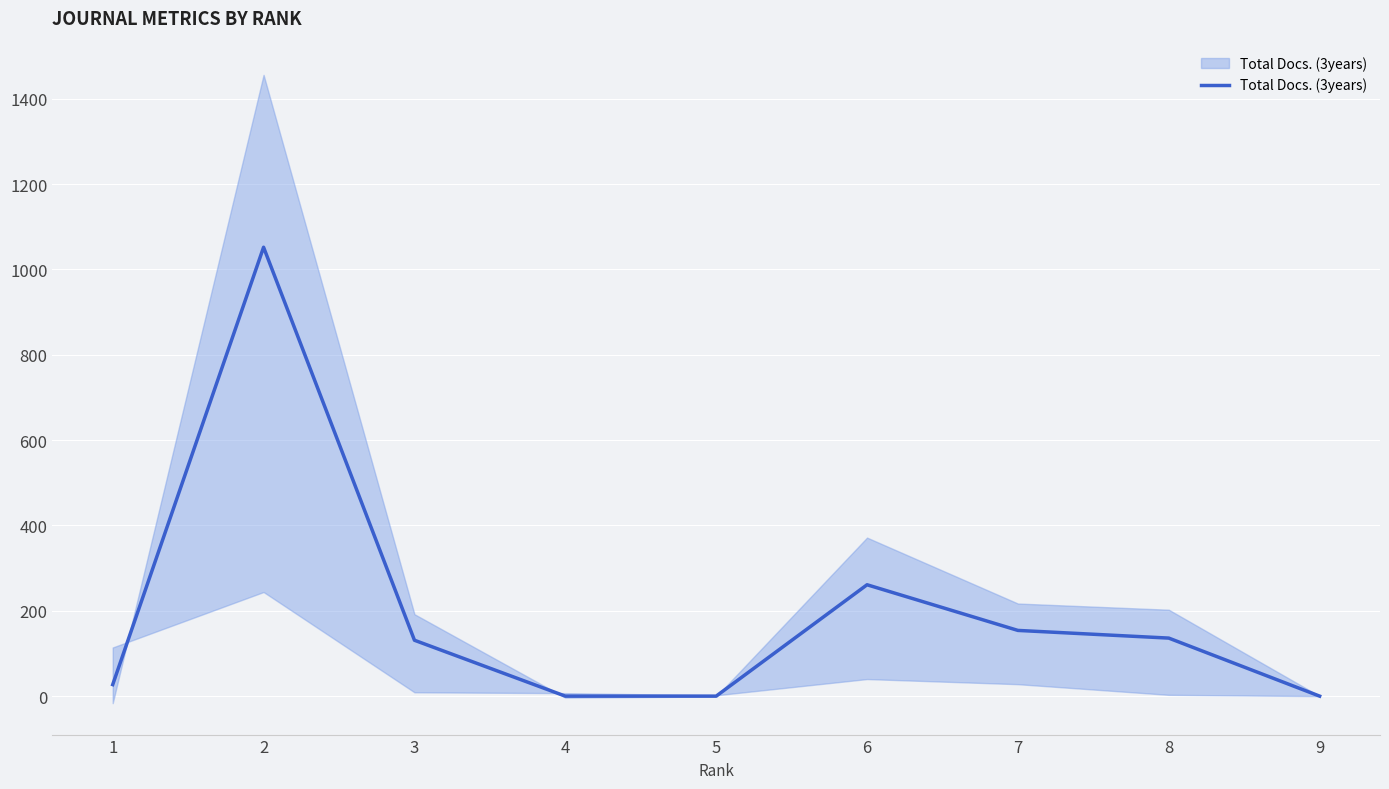

List the labels in order of value, smallest first.

4, 5, 9, 1, 3, 8, 7, 6, 2